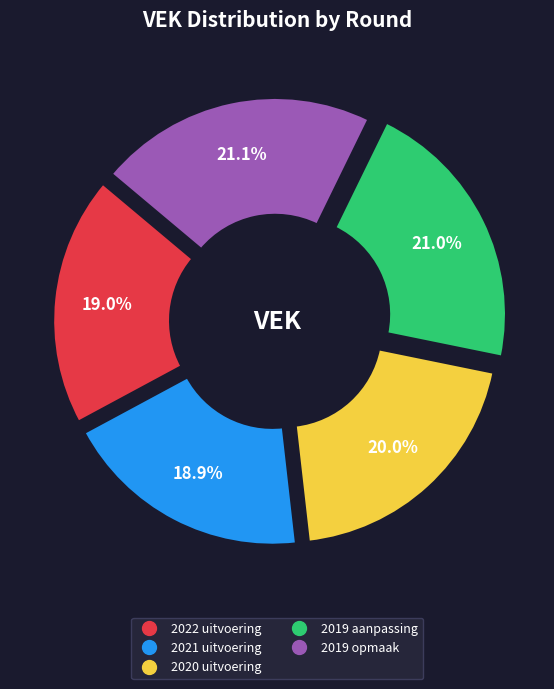

Does 2019 opmaak represent more than half of the total?

No